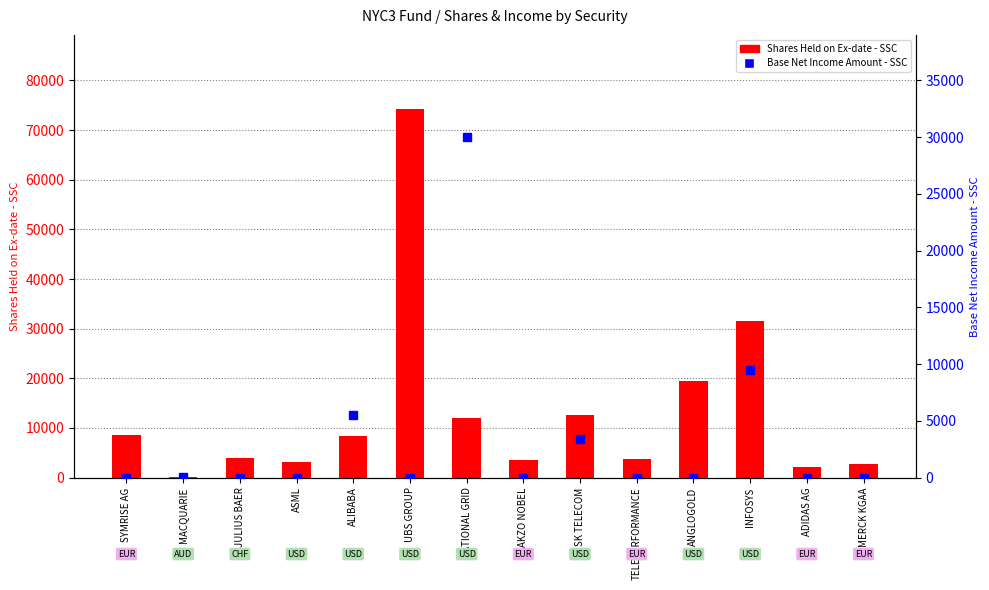

Between ASML and AKZO NOBEL, which is larger?

AKZO NOBEL